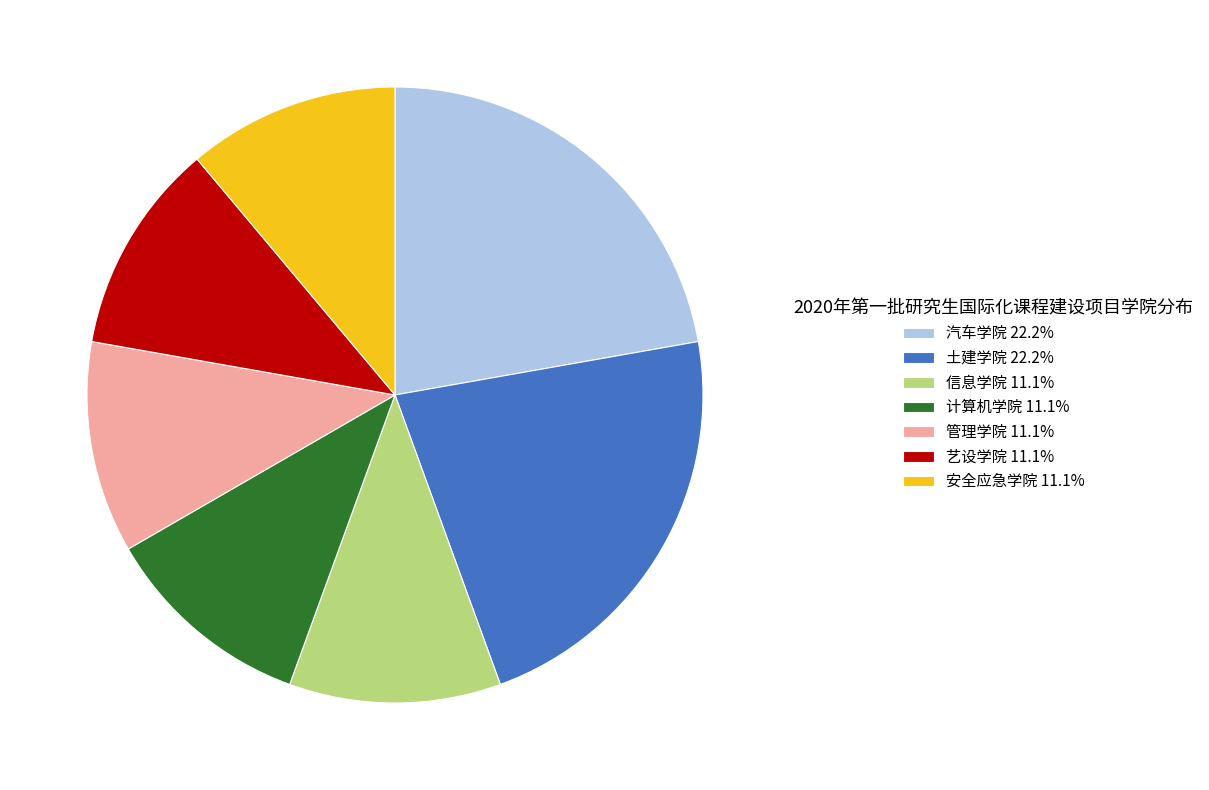

Is it true that 管理学院 is 11% of the pie?

True